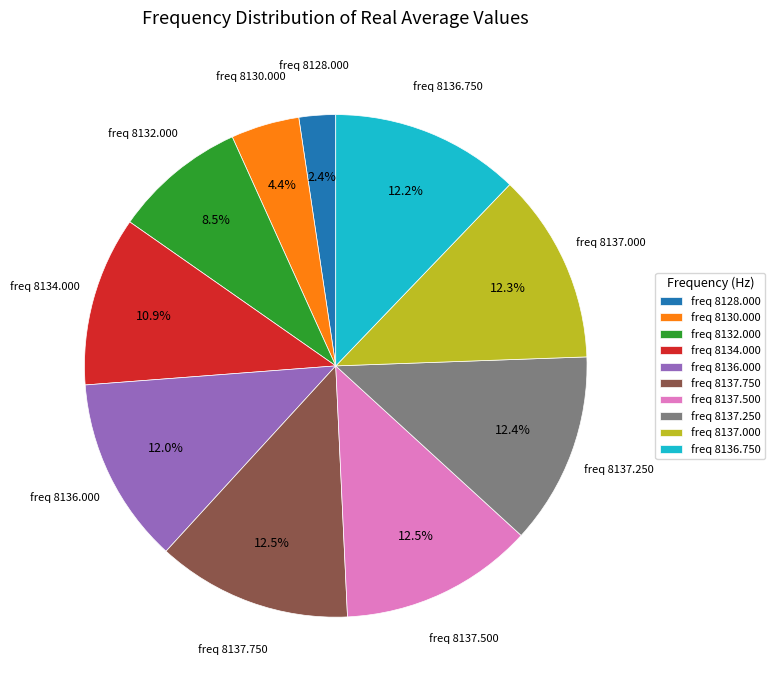

Which has a higher value, freq 8136.750 or freq 8130.000?

freq 8136.750